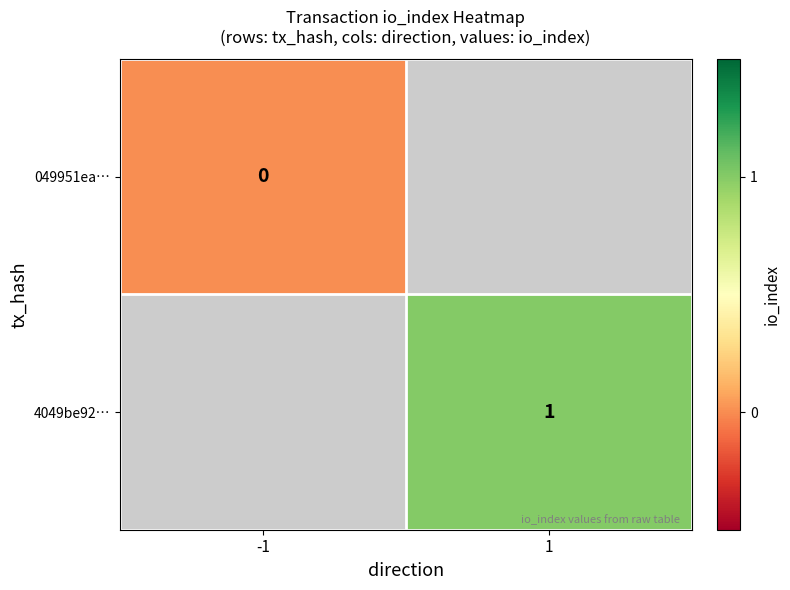

True or false: 4049be92… has a value of 2 at 1.

False